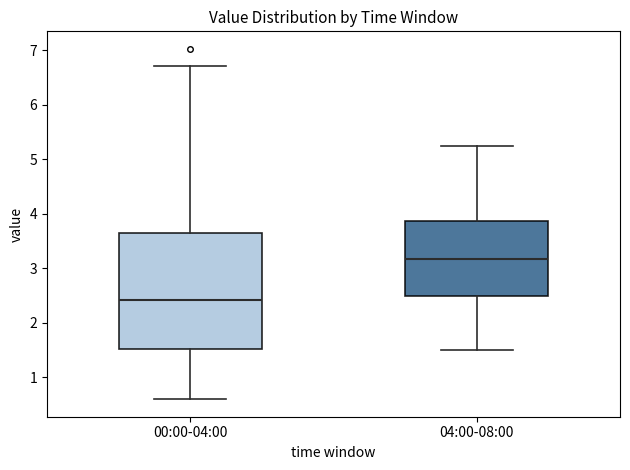

Comparing the boxes themselves (not the whiskers), which one is the tallest?

00:00-04:00